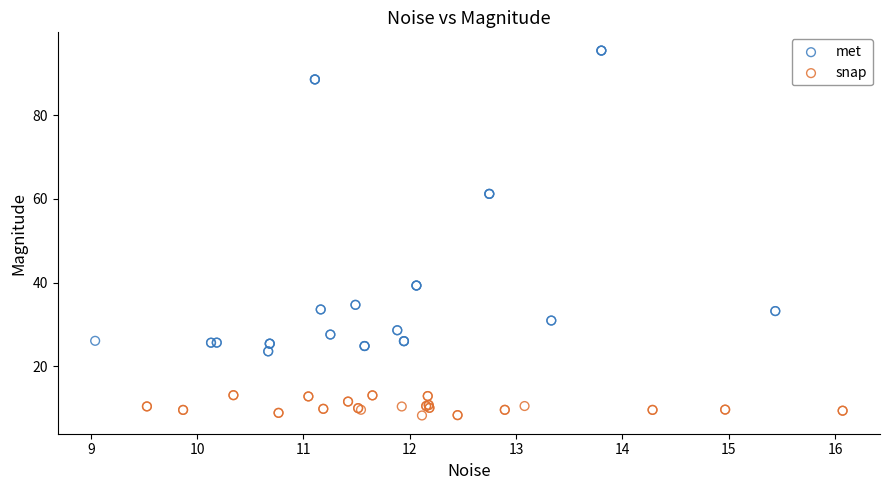

Which series has the largest Y range (max minus min)?

met